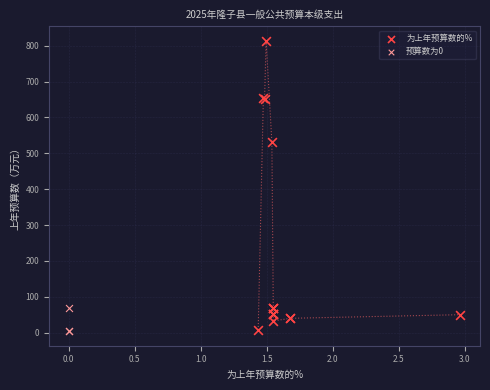

Which series reaches the maximum Y coordinate?

为上年预算数的%